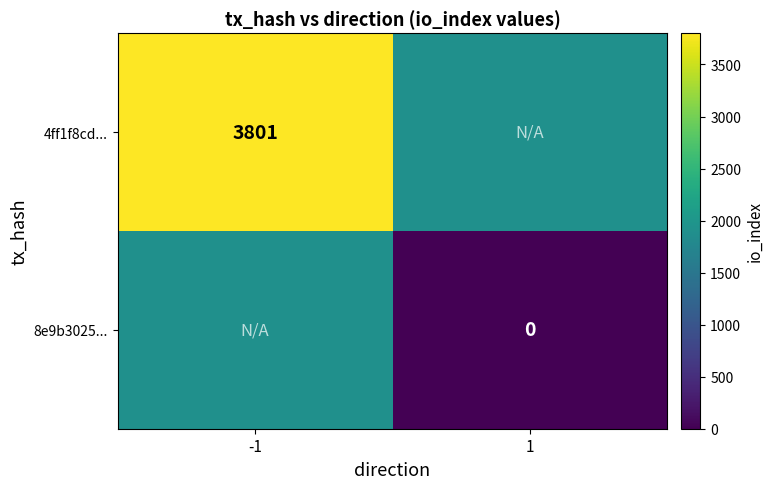

Is the value of 8e9b3025... at 1 greater than the value of 4ff1f8cd... at -1?

No